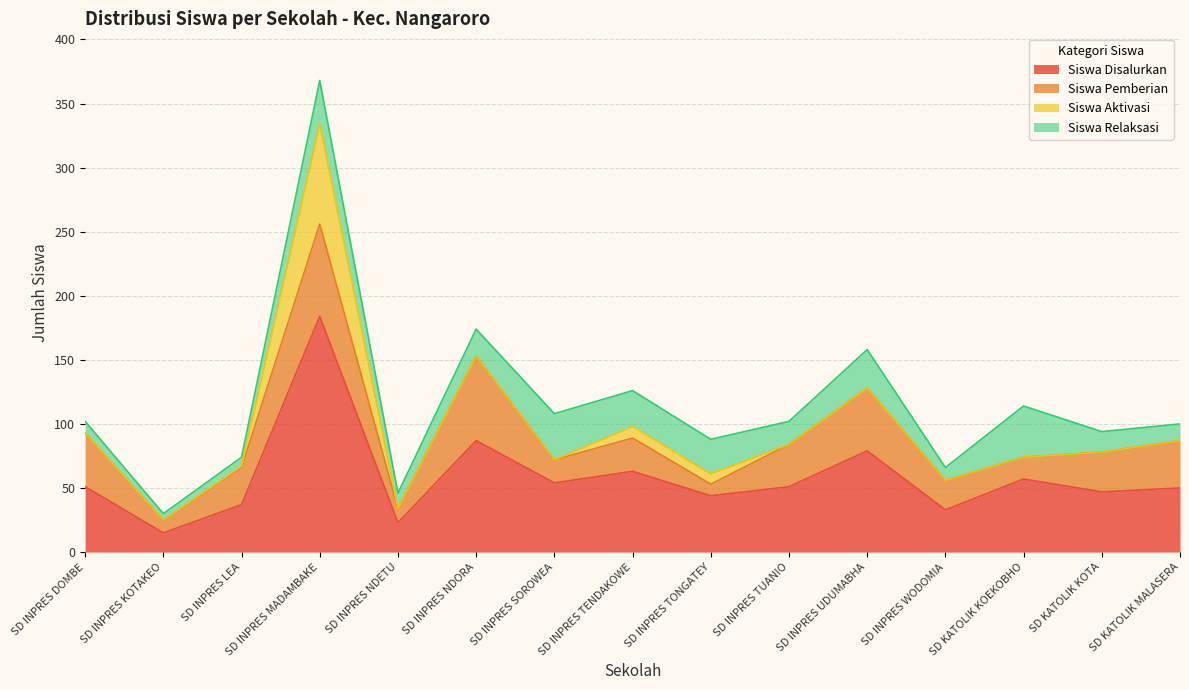

Where do Siswa Relaksasi and Siswa Aktivasi first cross each other?

SD INPRES LEA and SD INPRES MADAMBAKE